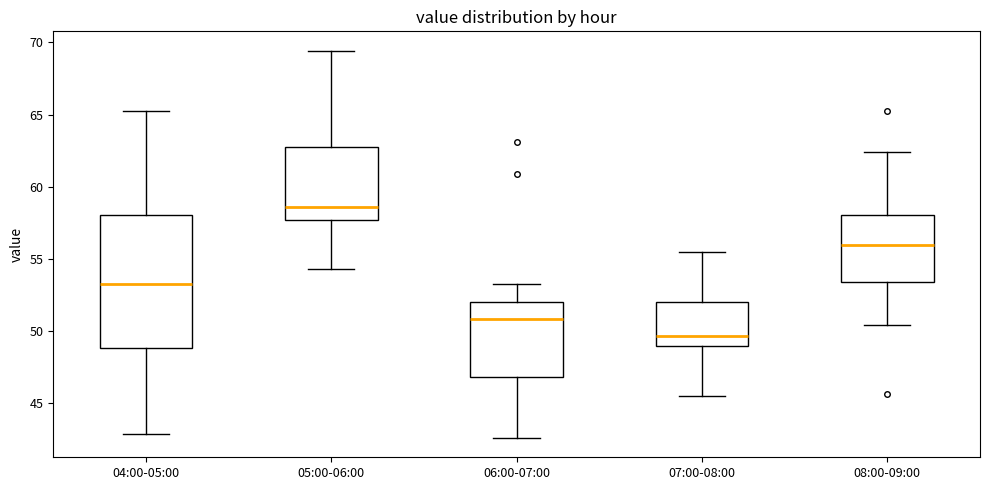

Which box's median line is the highest?

05:00-06:00